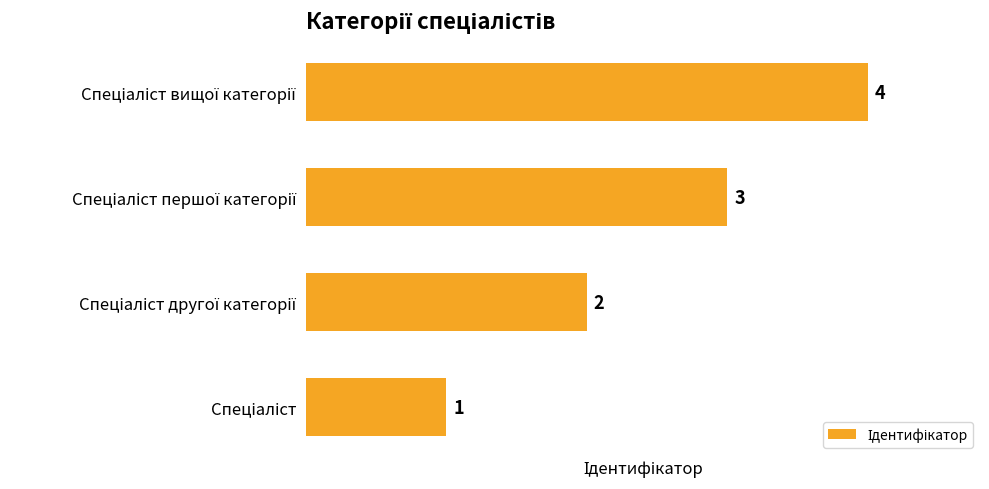

Count the values in the range 2 to 4.

3